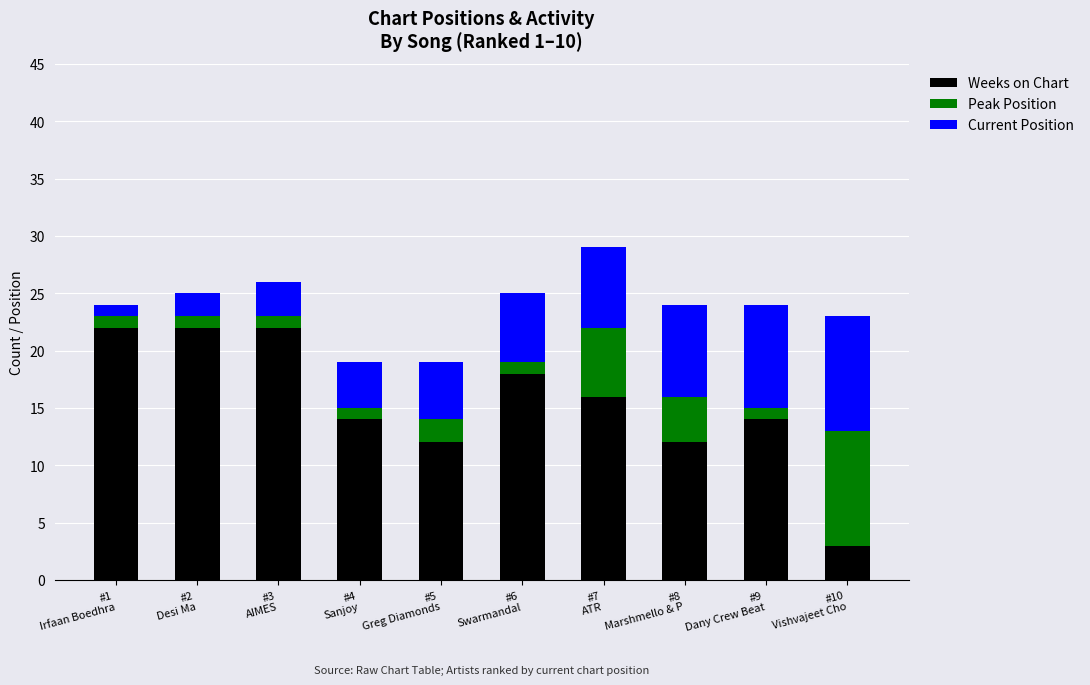

What is the sum of all Weeks on Chart values?

155